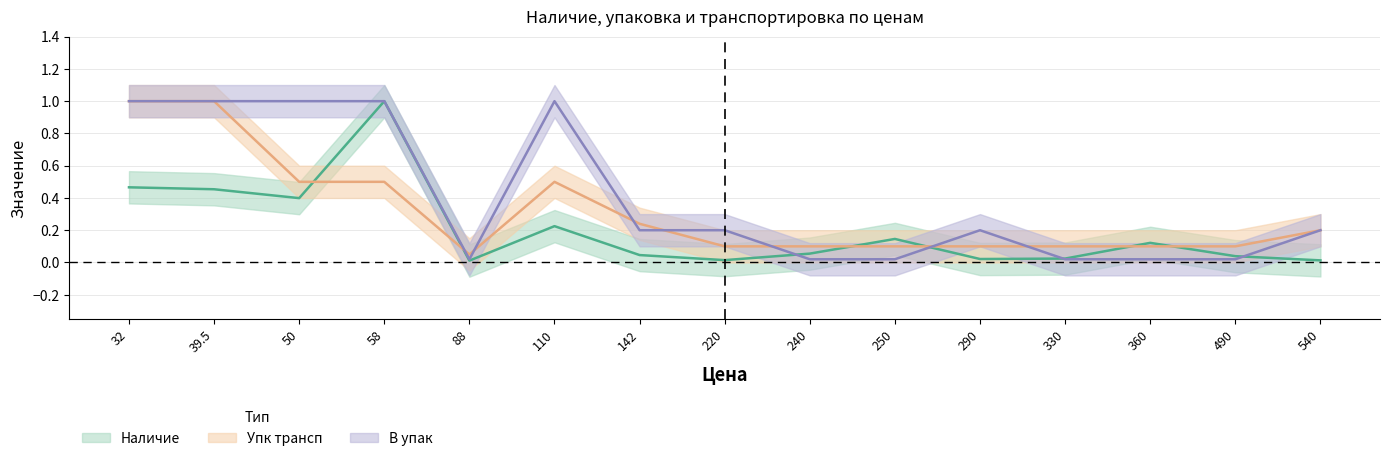

Which category has the lowest value in the Упк трансп series?

88